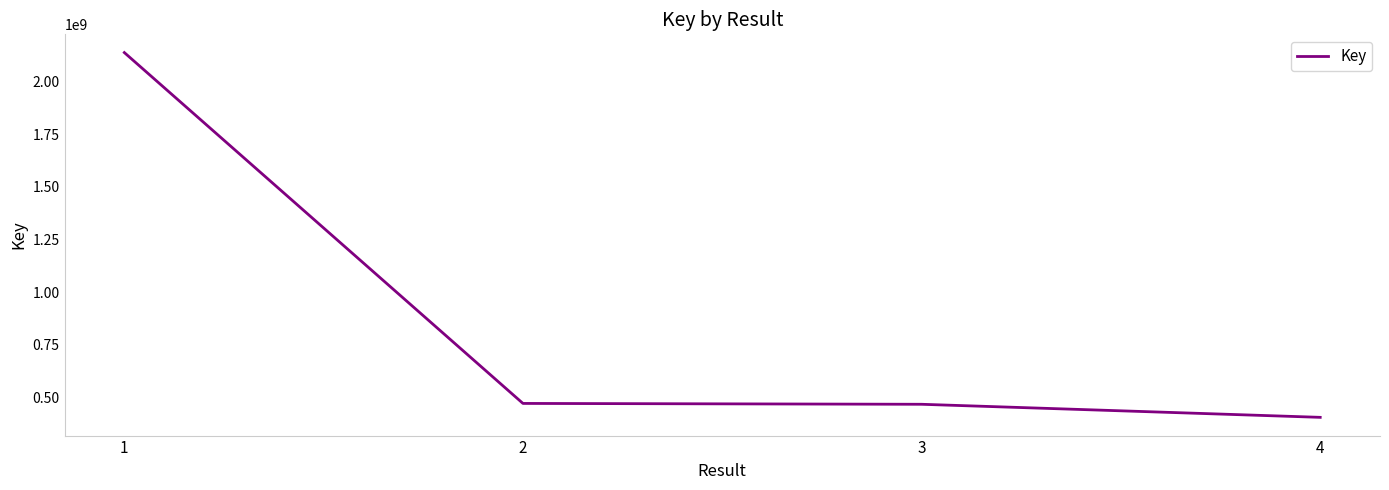

The value at 3 is 467523652. True or false?

True